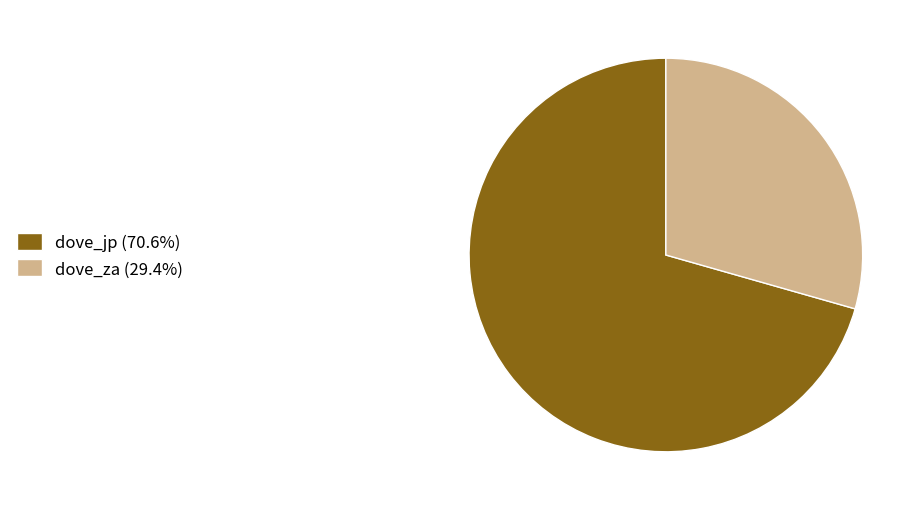

Is the sum of dove_jp (70.6%) and dove_za (29.4%) greater than half?

Yes